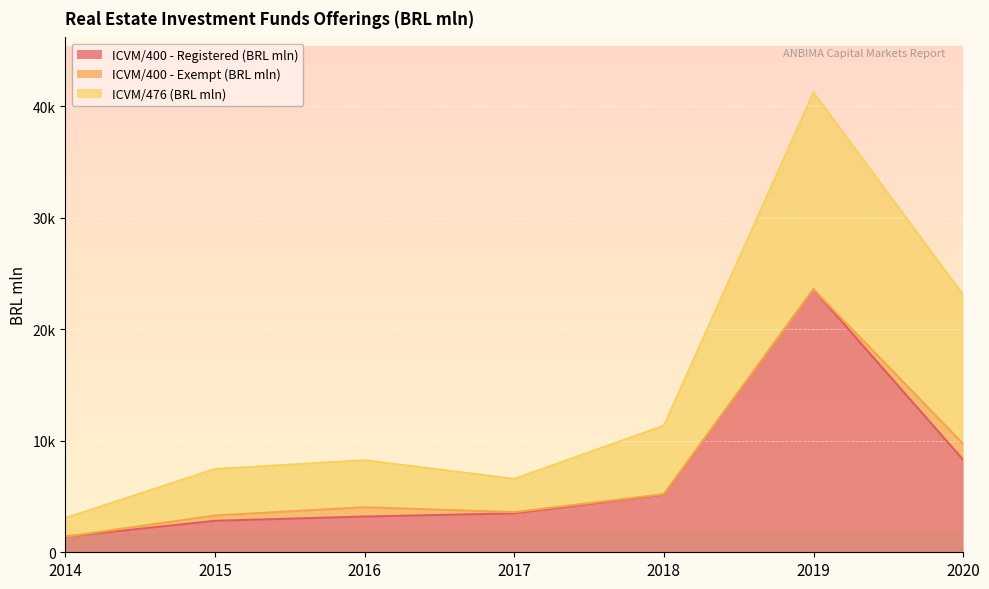

List the labels in order of ICVM/476 (BRL mln) value, smallest first.

2014, 2017, 2015, 2016, 2018, 2020, 2019